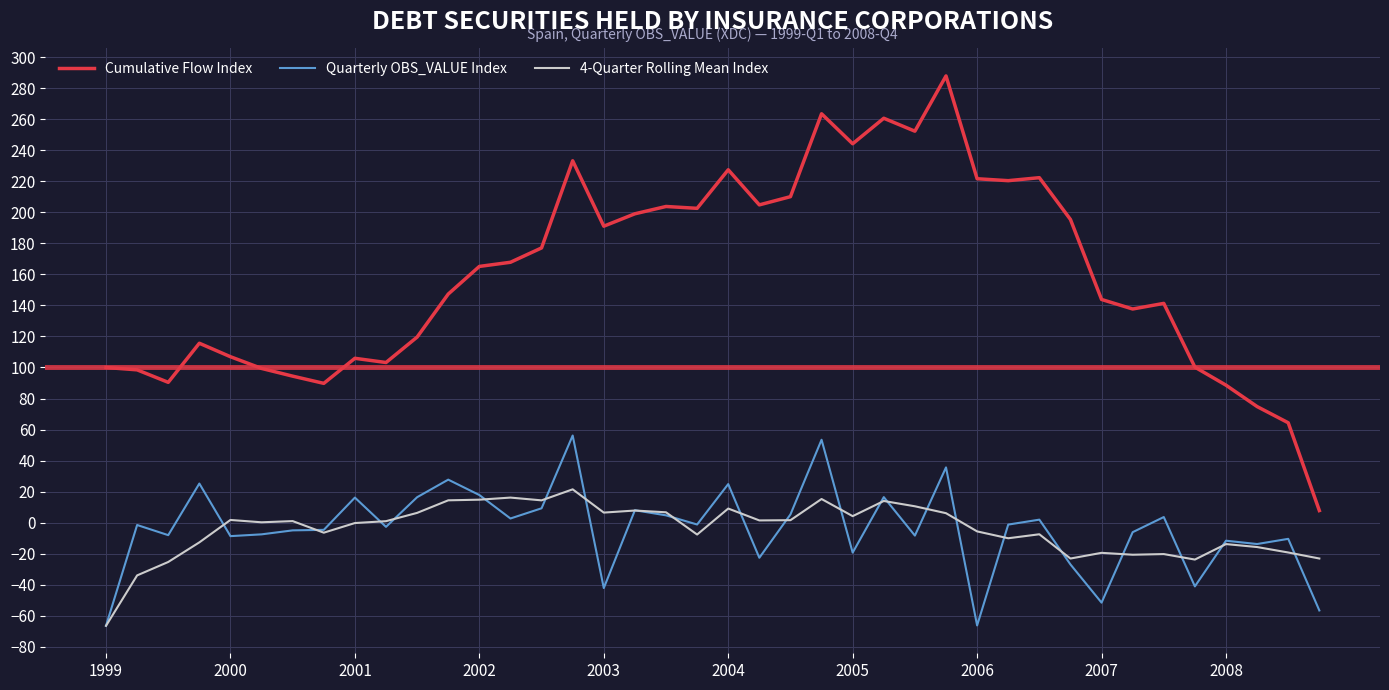

List the series in order of their peak value, highest first.

Cumulative Flow Index, Quarterly OBS_VALUE Index, 4-Quarter Rolling Mean Index